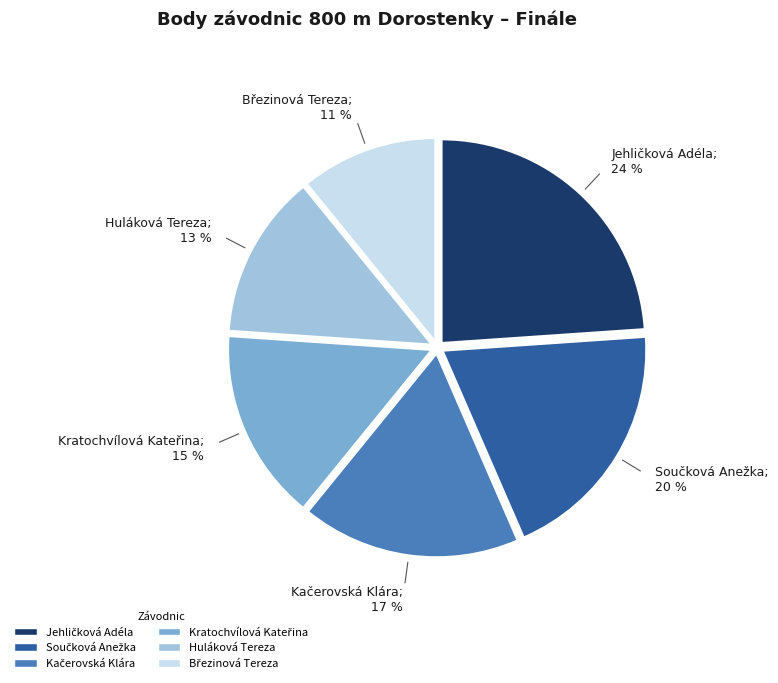

True or false: Huláková Tereza accounts for 4% of the total.

False